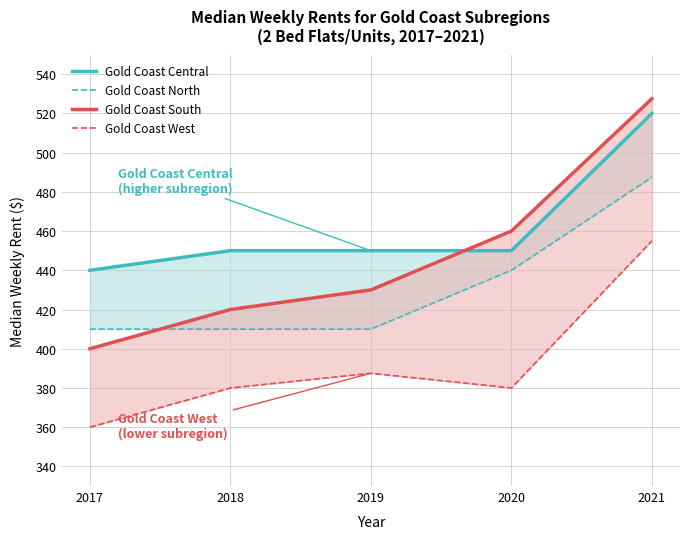

Reading left to right, what are all the values shown in this chart?

Gold Coast Central: 440.0	450.0	450.0	450.0	520.0
Gold Coast North: 410.0	410.0	410.0	440.0	487.5
Gold Coast South: 400.0	420.0	430.0	460.0	527.5
Gold Coast West: 360.0	380.0	387.5	380.0	455.0